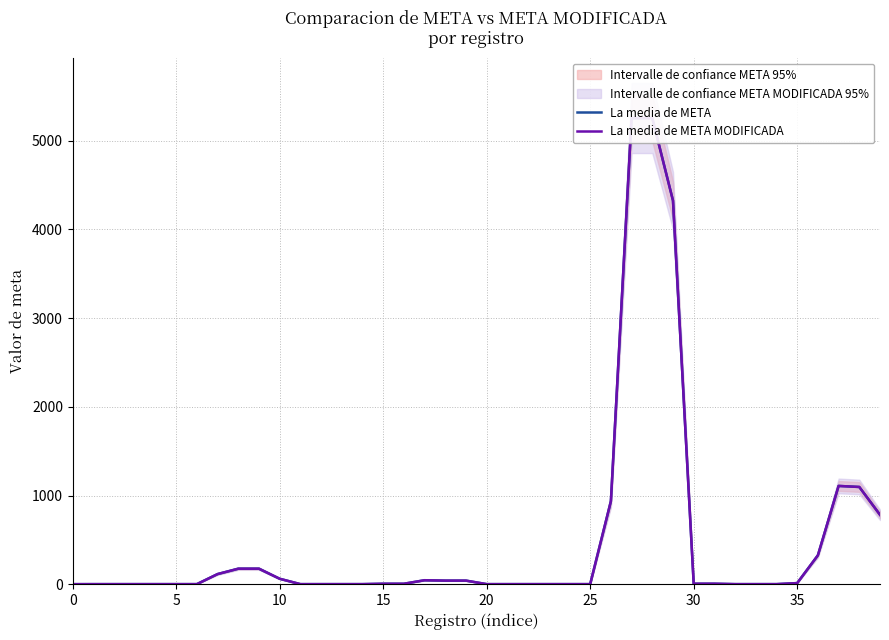

What is the lowest value of the La media de META series?

0.7